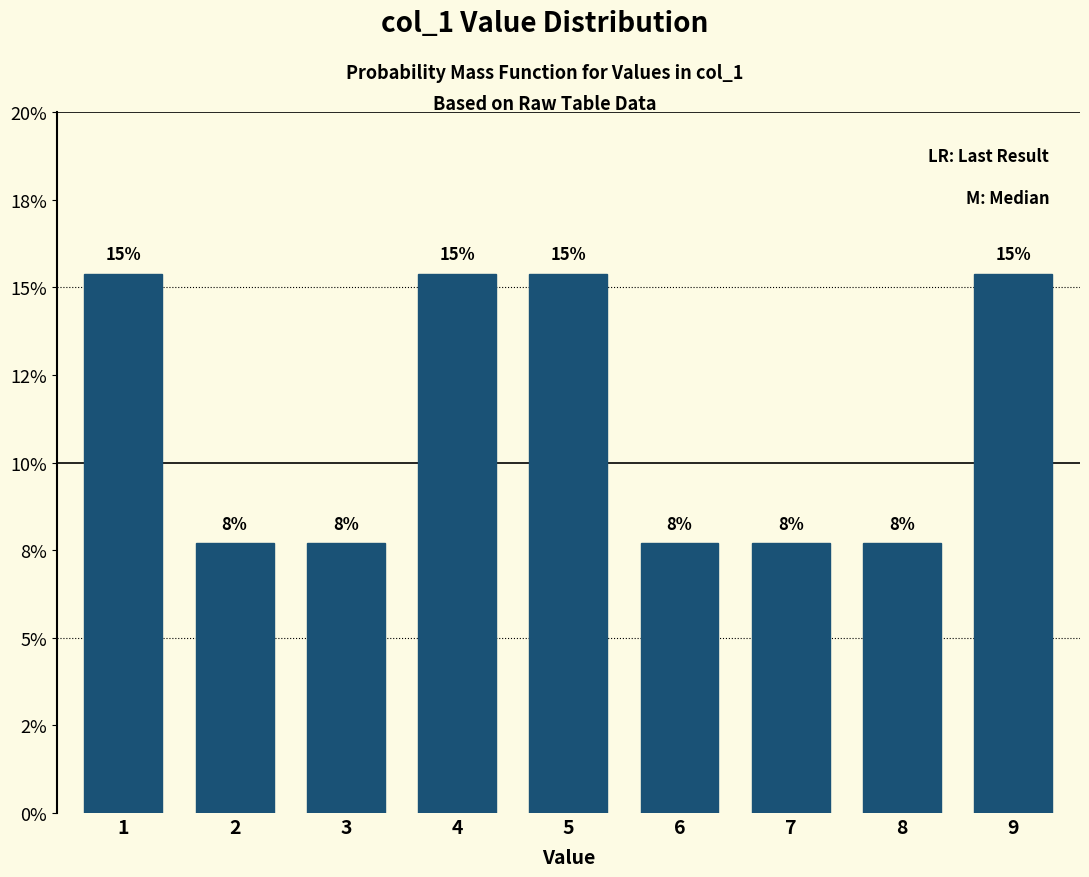

Does the chart contain any negative values?

No